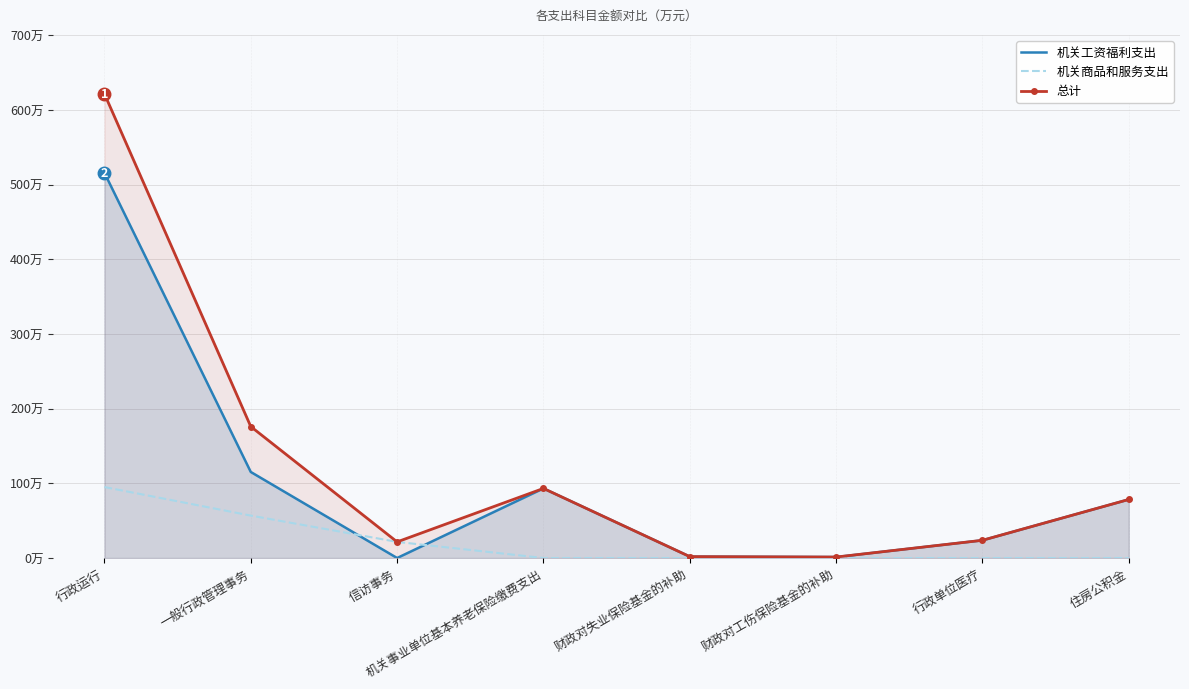

The value of 总计 at 行政单位医疗 is 23.7. True or false?

True